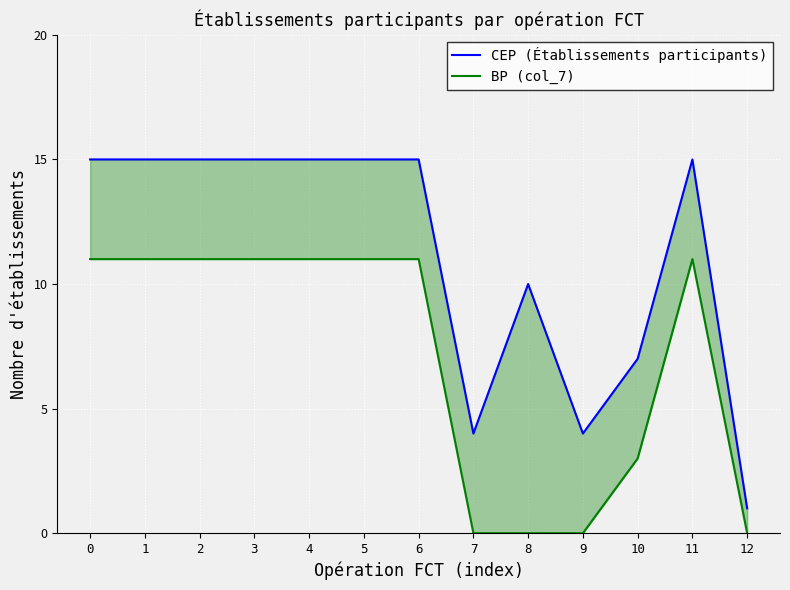

True or false: BP (col_7) and CEP (Établissements participants) cross at least once.

False